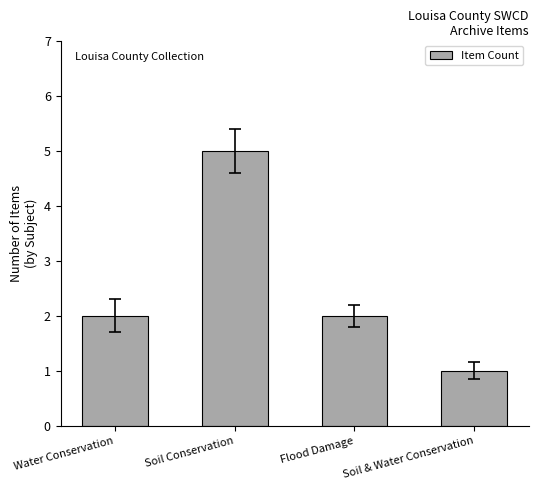

What is the label of the 1st bar from the right?

Soil & Water Conservation